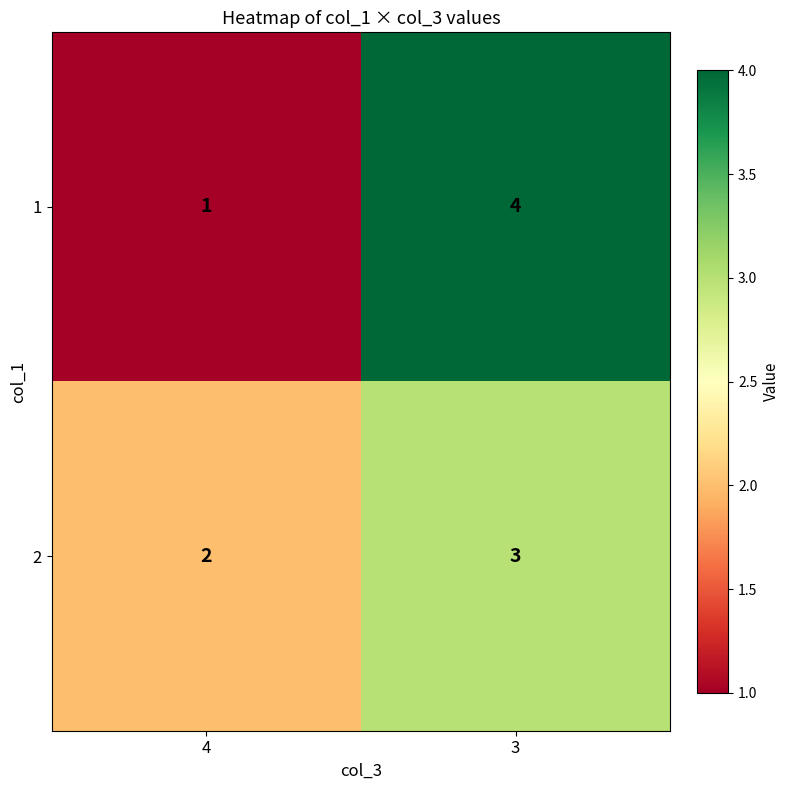

Is it true that 1 equals 1 at 4?

True